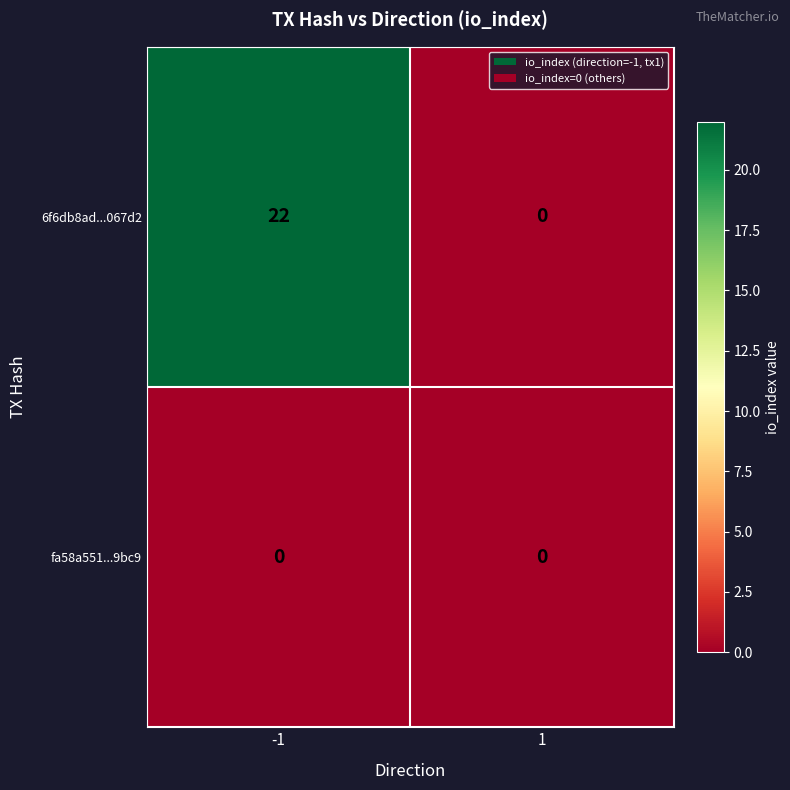

At -1, list the series in order from smallest to largest.

fa58a551...9bc9, 6f6db8ad...067d2